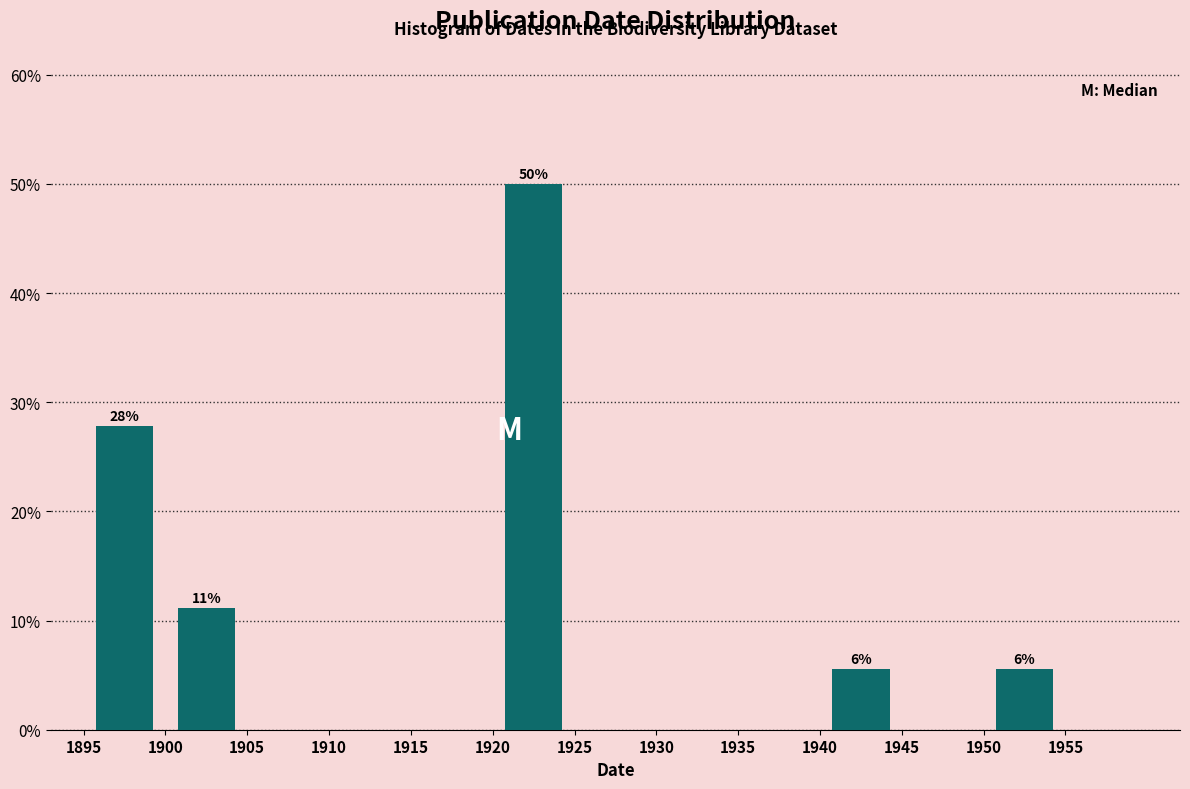

Which range on the x-axis has the tallest bar?

1920 to 1925